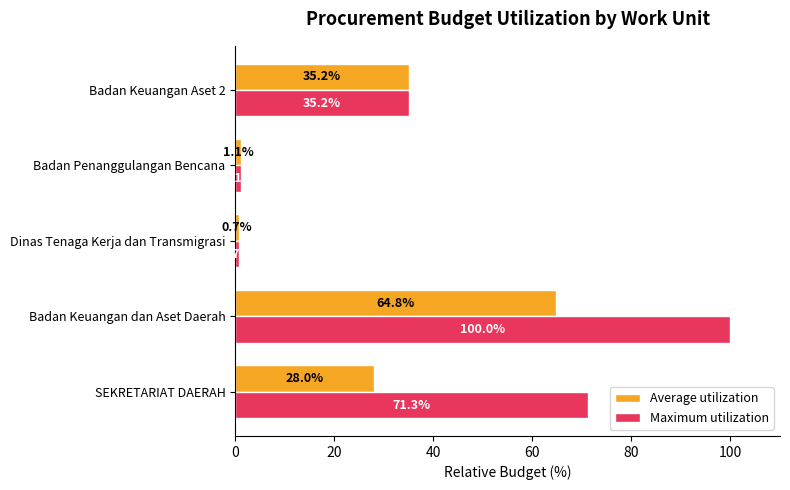

True or false: Maximum utilization has a value of 169.9 at Badan Keuangan dan Aset Daerah.

False